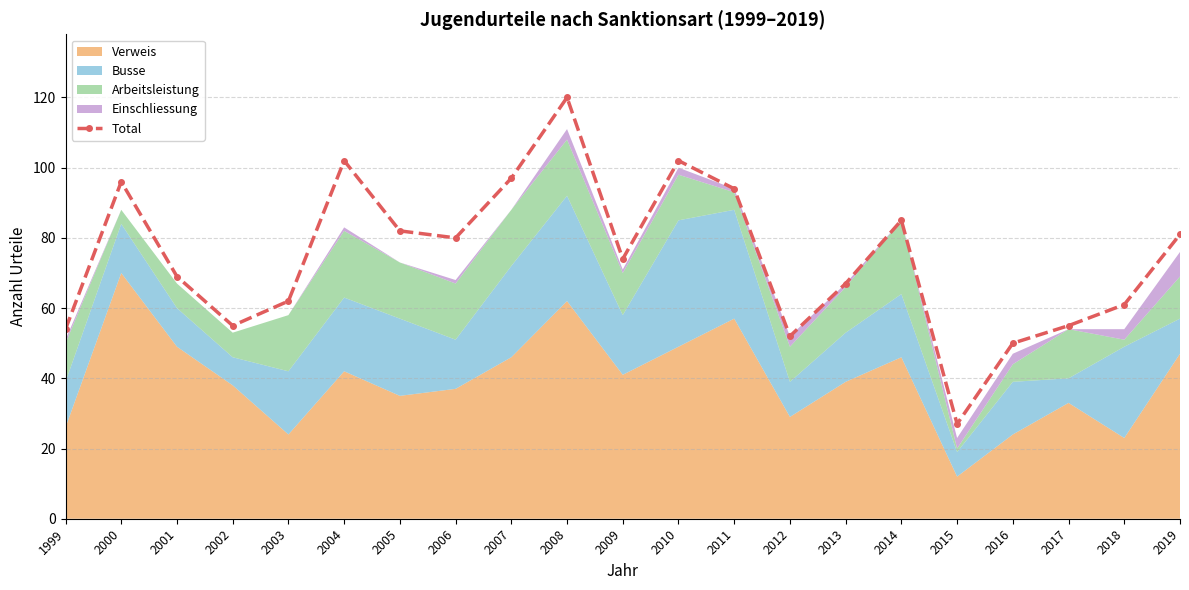

What is the value of the 16th point from the left?

85